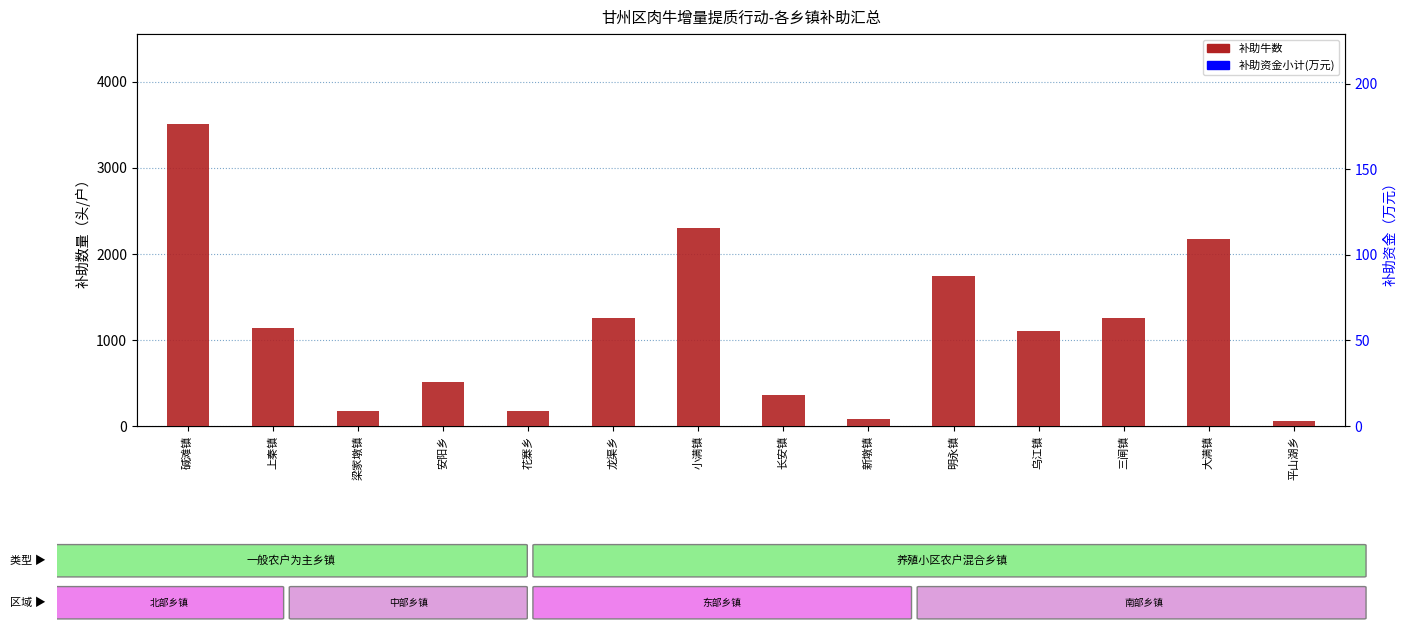

At how many categories does at least one series exceed 884?

8